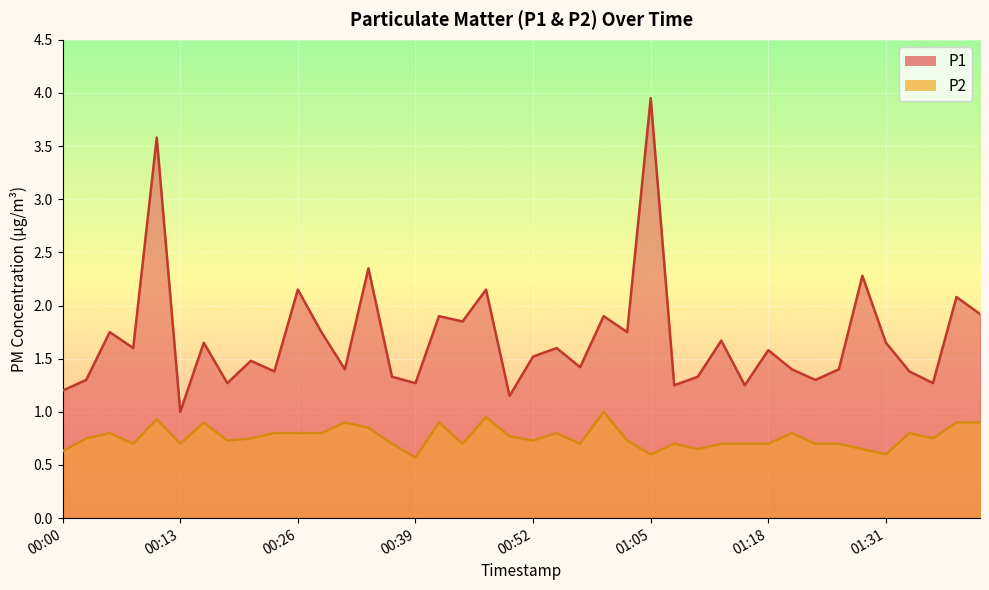

How many values in the P1 series exceed 1?

39